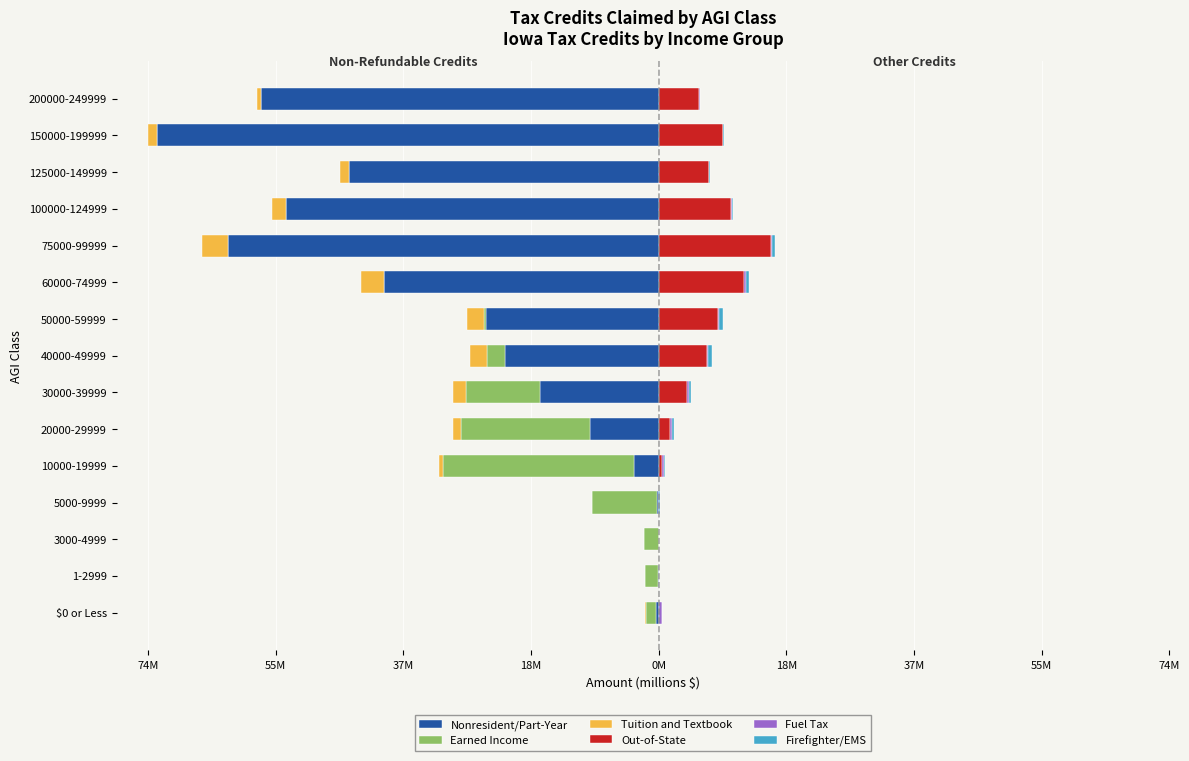

What is the difference between the second highest and minimum values in the Firefighter/EMS series?

0.5